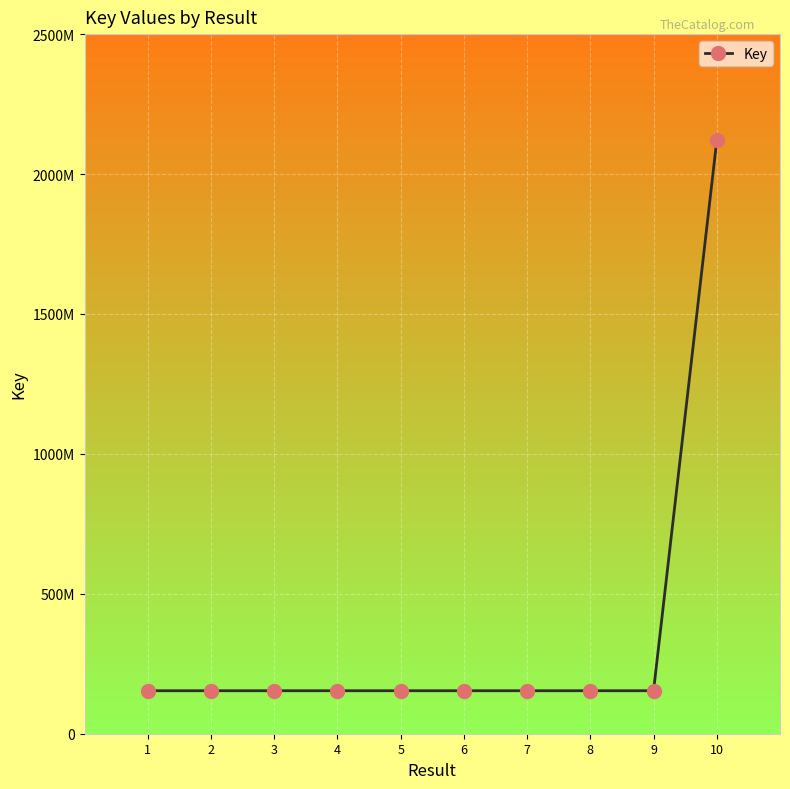

What is the maximum value shown in the chart?

2120133182